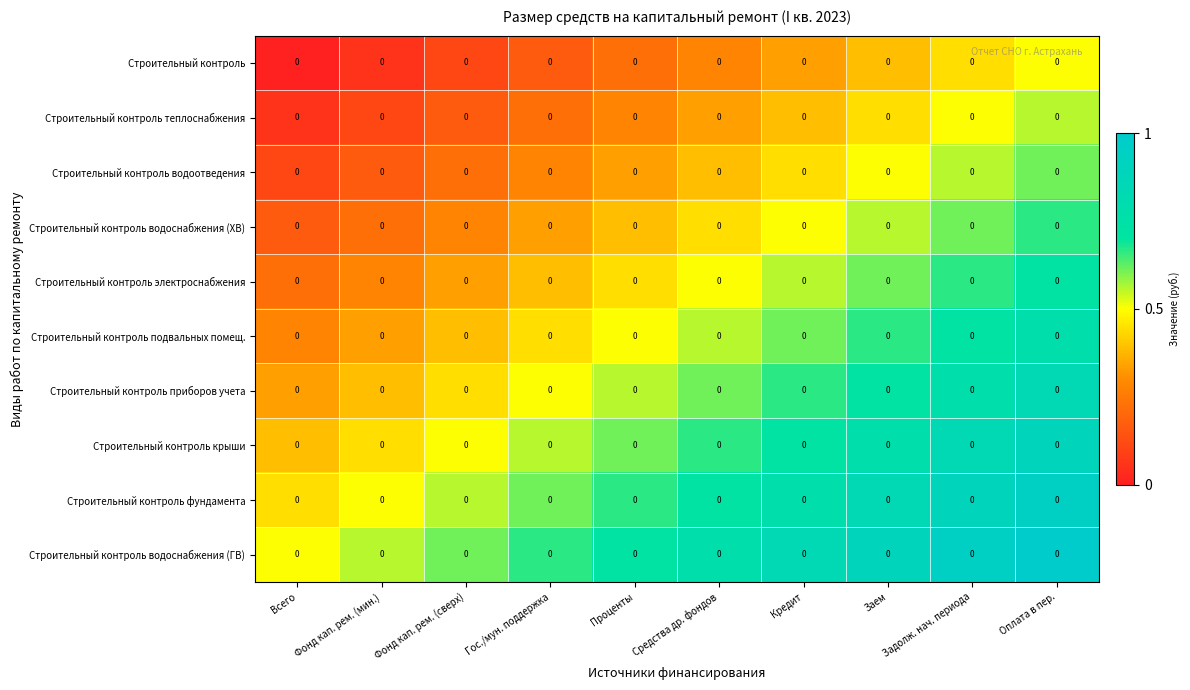

Between Проценты and Средства др. фондов, which series saw the biggest shift?

Строительный контроль